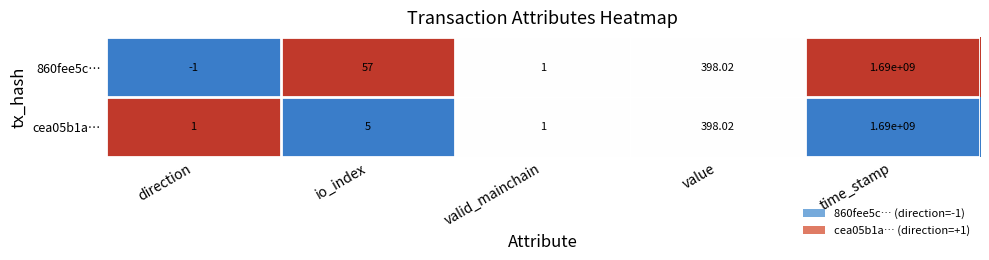

How many data points does each series have?

5